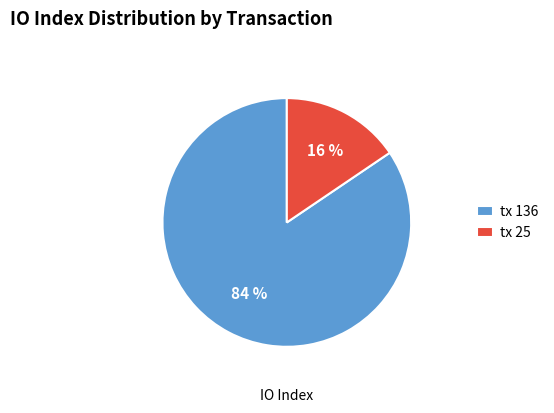

Which slice is the smallest?

tx 25